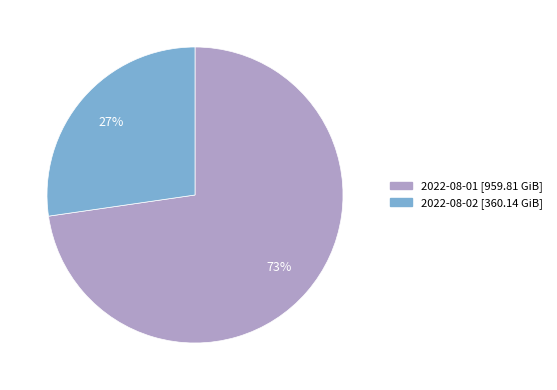

How many slices are in this pie chart?

2